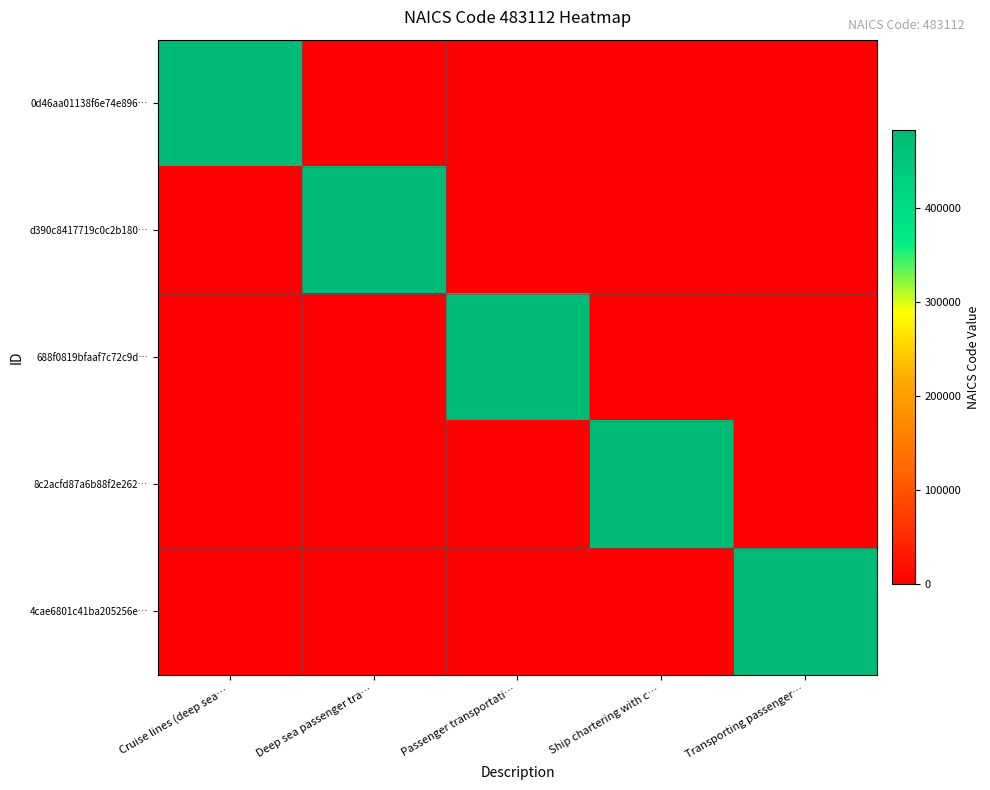

At which category does the chart reach its peak across all series?

Cruise lines (deep sea…